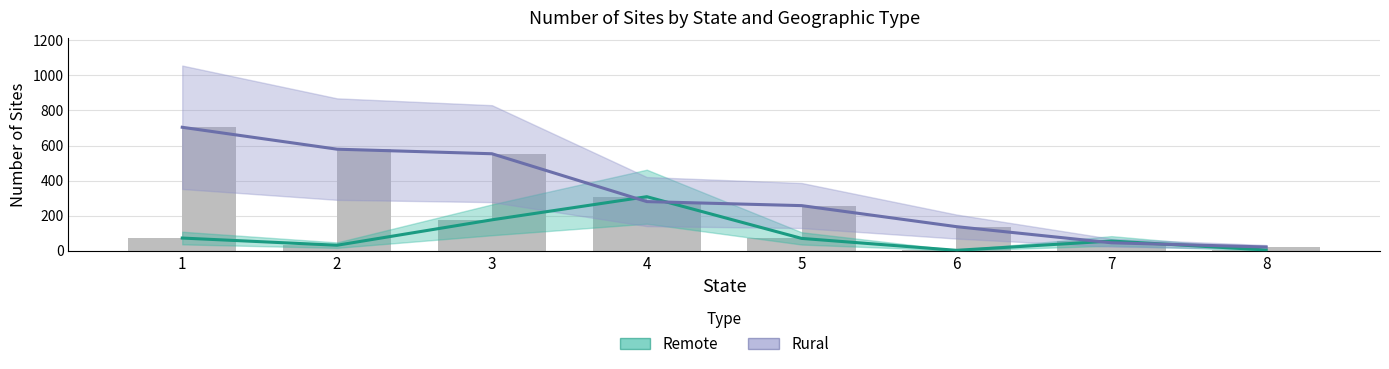

Reading left to right, list all the values displayed in this chart.

Remote (Estimate): 1=72	2=31	3=176	4=308	5=70	6=2	7=55	8=4
Rural (Forecast): 1=704	2=579	3=553	4=280	5=257	6=137	7=45	8=21